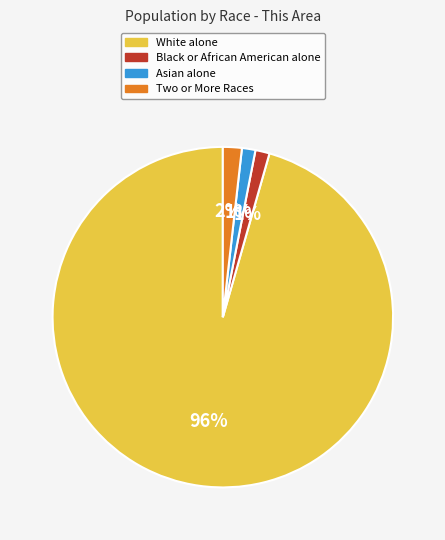

To the nearest percent, what is the combined percentage of Asian alone and White alone?

97%